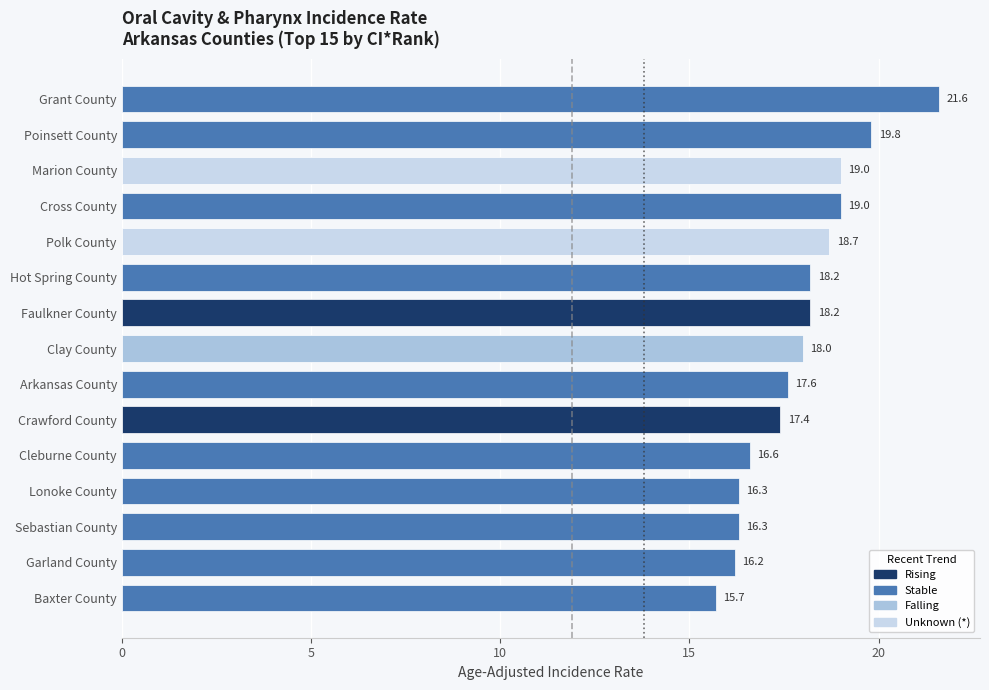

What is the label of the 13th bar from the top?

Sebastian County